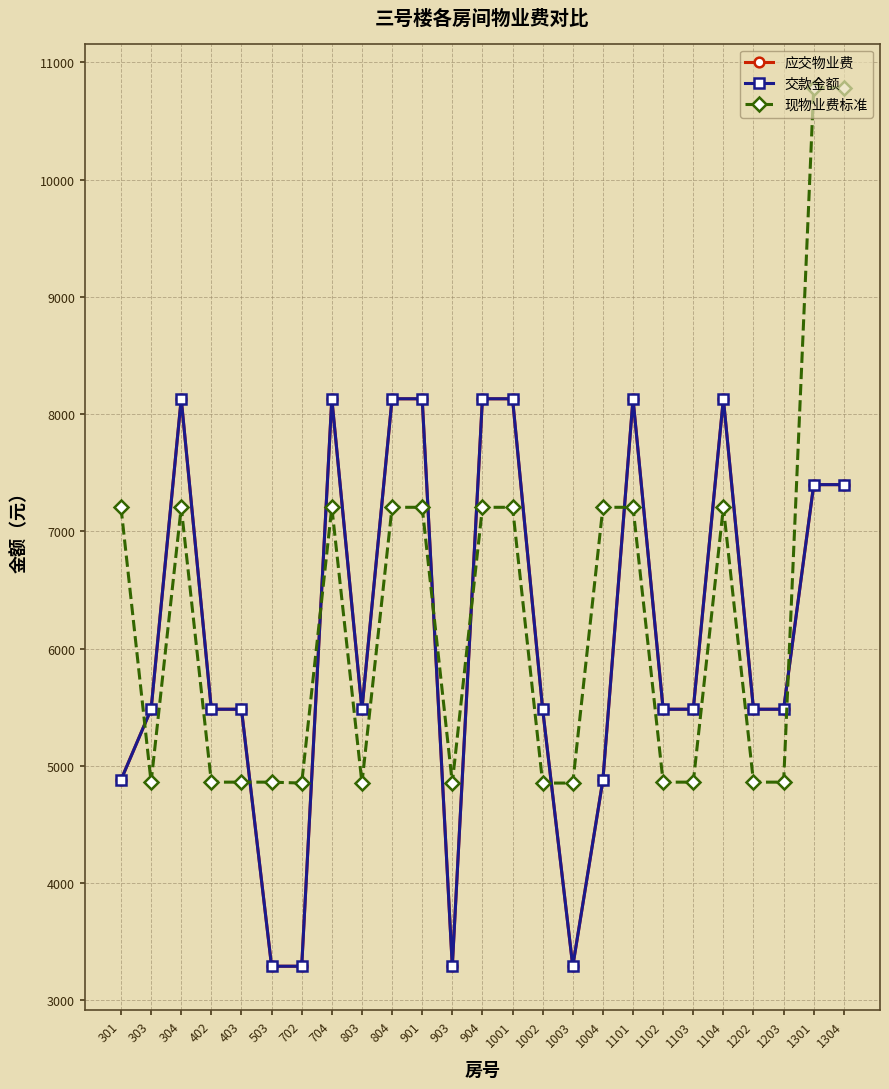

What is the total value across all series at 304?

23466.5